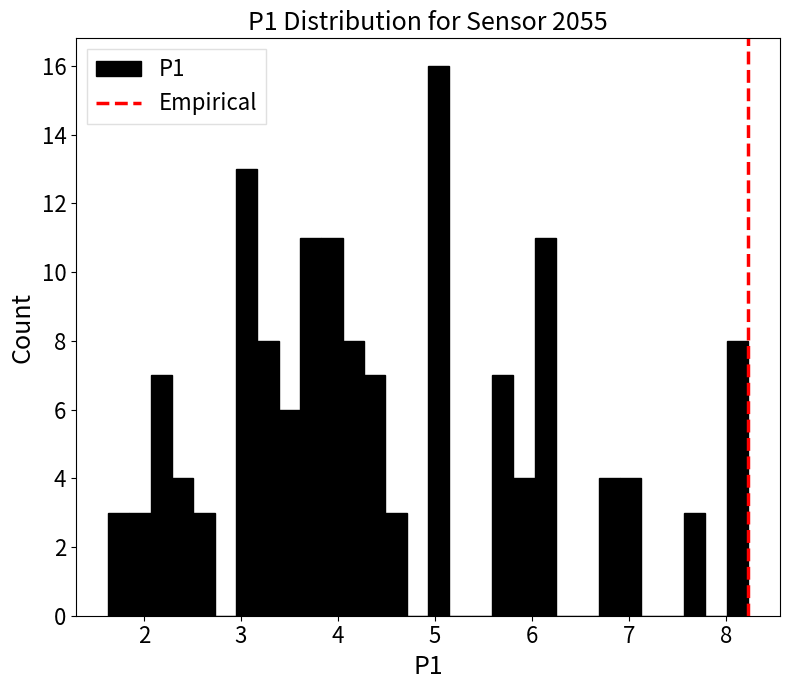

Around what value on the x-axis is the tallest bar? Give the approximate position of its centre, as read against the axis.

5.0